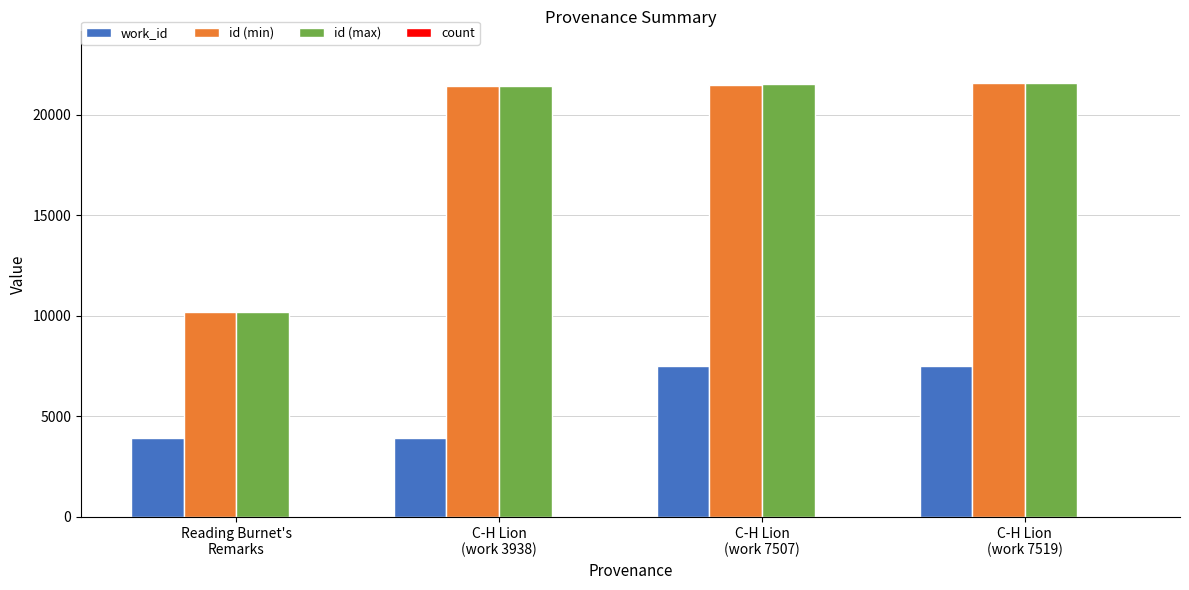

What is the sum of all work_id values?

22896